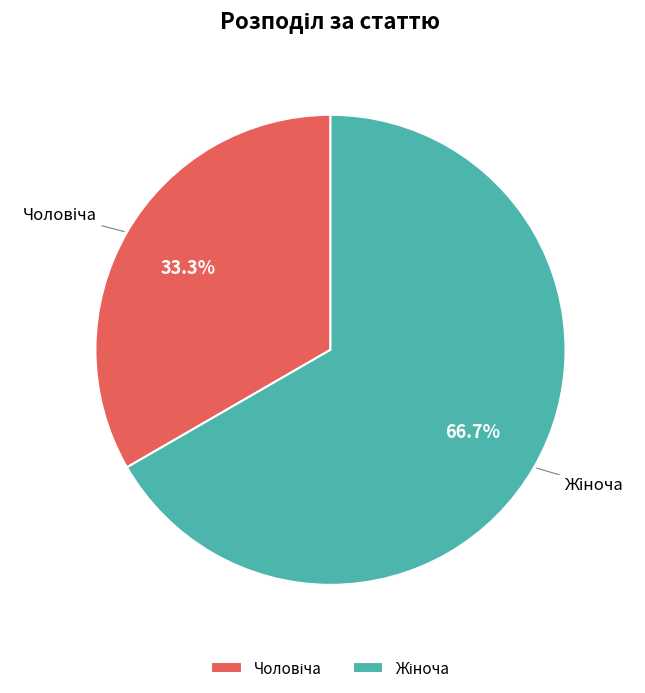

Does any single category account for the majority?

Yes